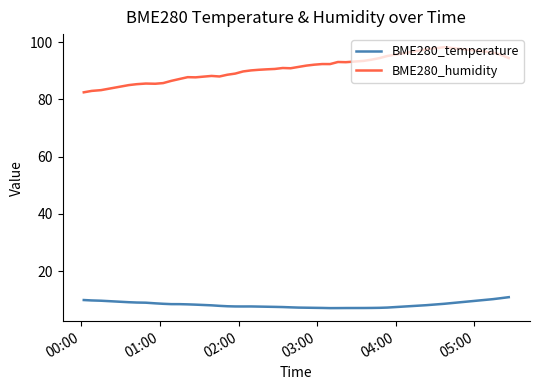

List the series in order of their overall mean, lowest first.

BME280_temperature, BME280_humidity